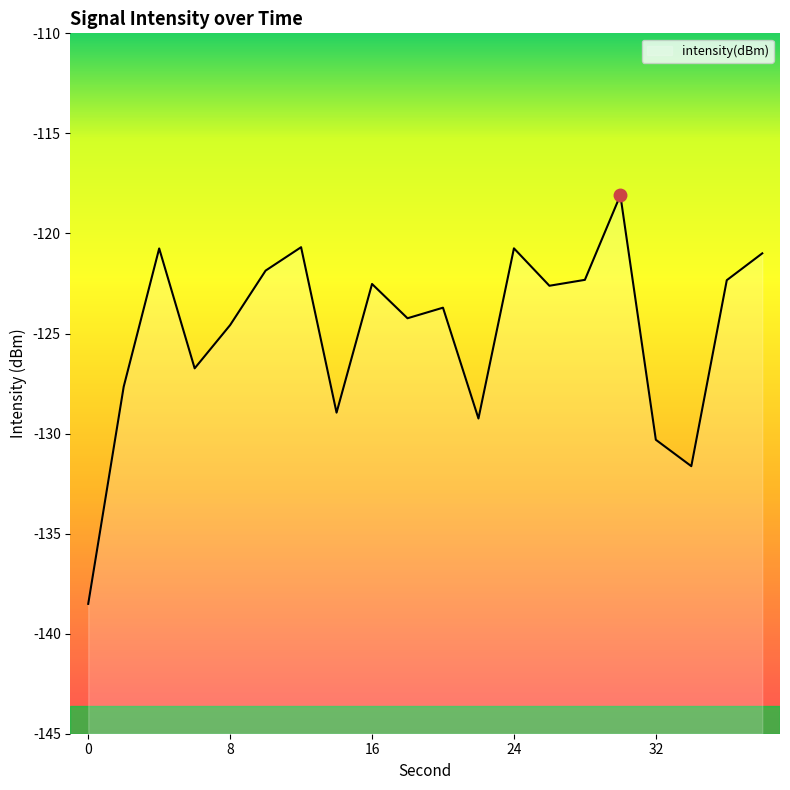

What is the change in value from 0 to 8?

+13.9